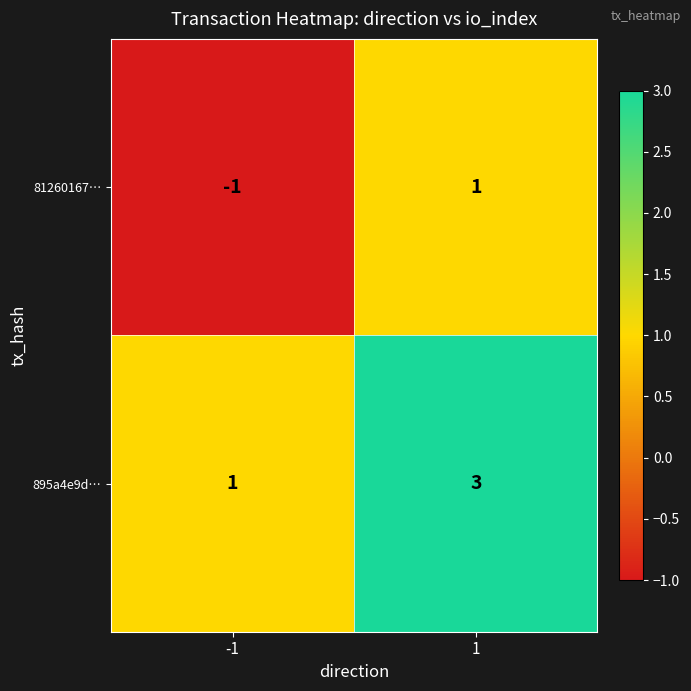

Reading left to right, extract all data points from this chart.

81260167…: -1	1
895a4e9d…: 1	3